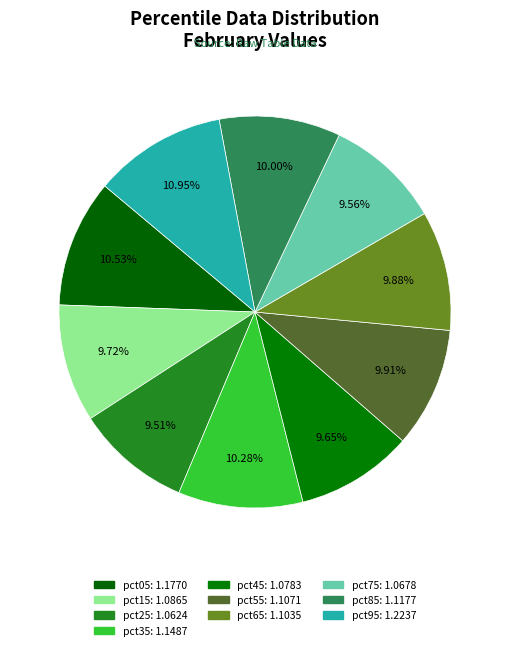

Approximately how many times larger is the value at pct75 compared to pct55?

1.0